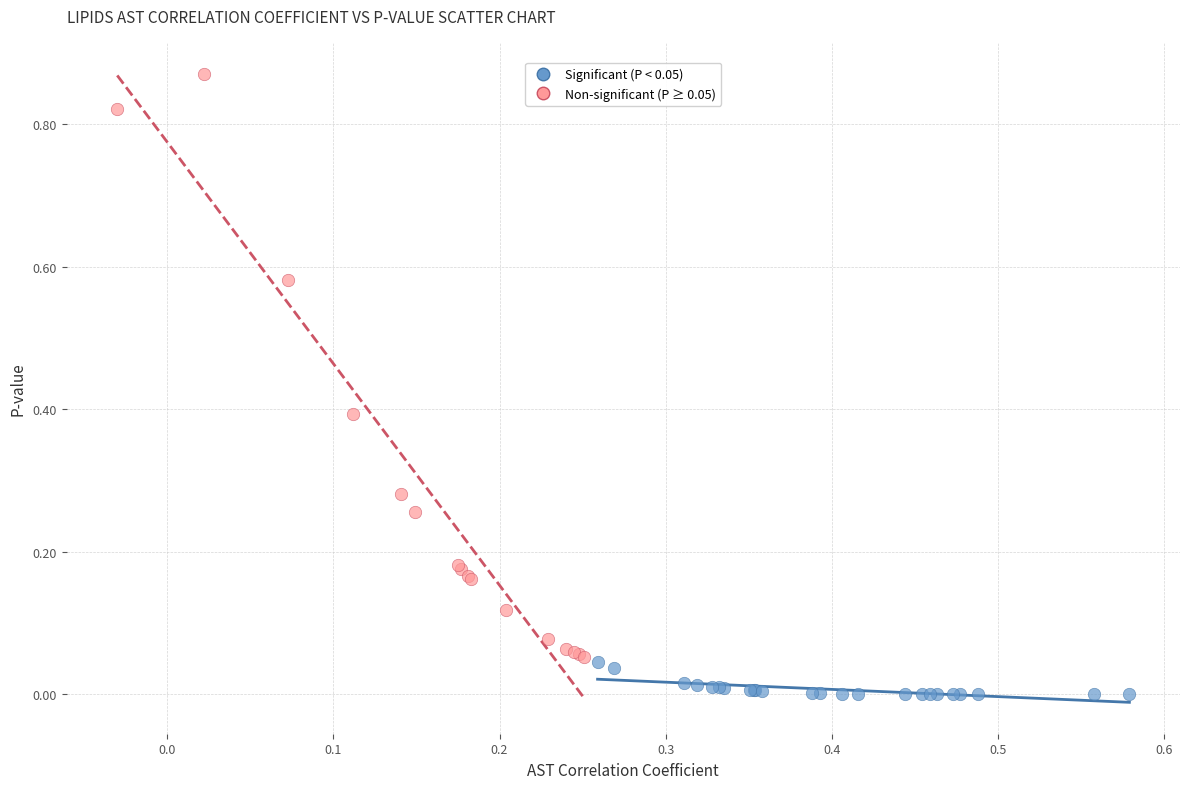

Which series contains the lowest Y value?

Significant (P < 0.05)